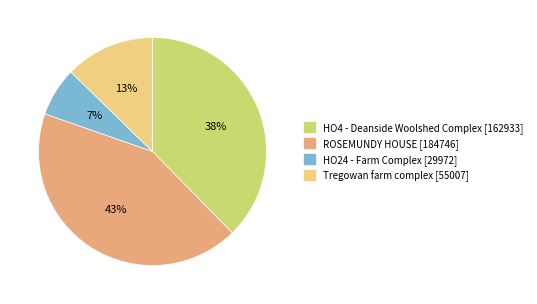

How many slices are in this pie chart?

4